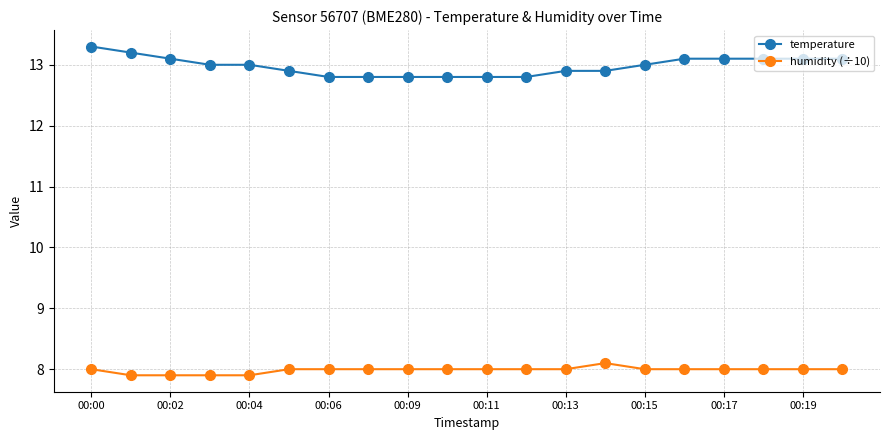

What is the sum of all humidity (÷10) values?

159.7